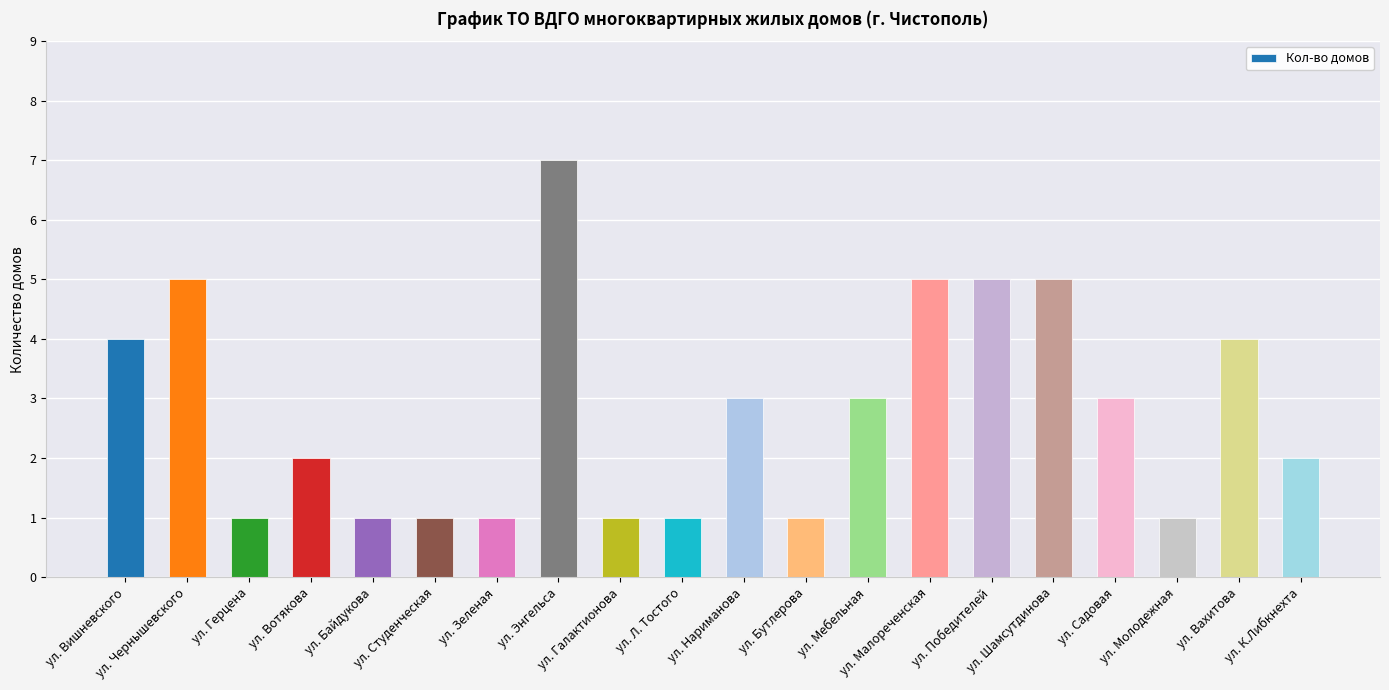

Reading right to left, what are all the values shown in this chart?

2	4	1	3	5	5	5	3	1	3	1	1	7	1	1	1	2	1	5	4